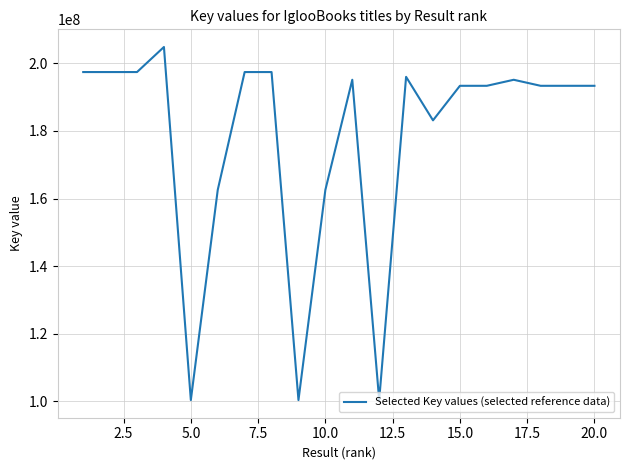

What is the difference between the second highest and minimum values?

96984656